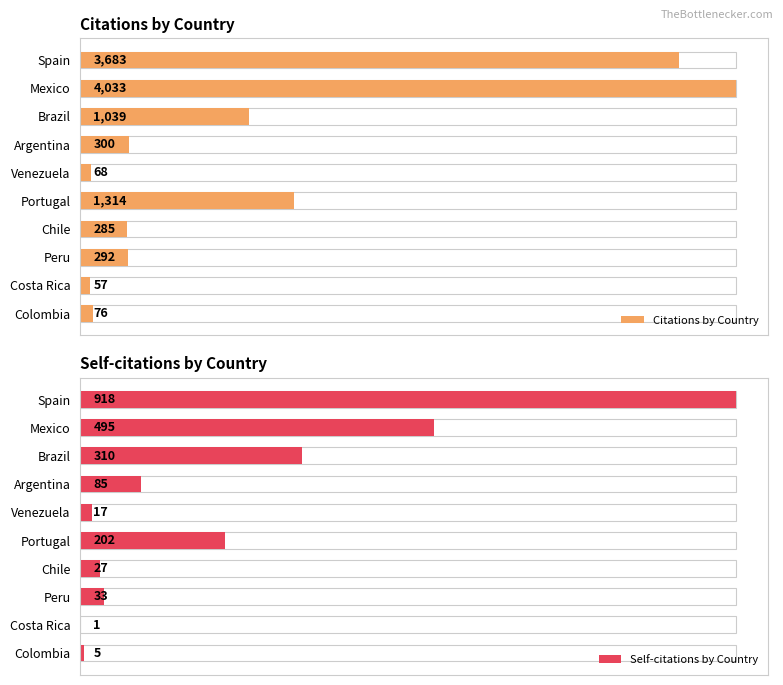

Reading left to right, list all the values displayed in this chart.

Citations by Country: 3683	4033	1039	300	68	1314	285	292	57	76
Self-citations by Country: 918	495	310	85	17	202	27	33	1	5